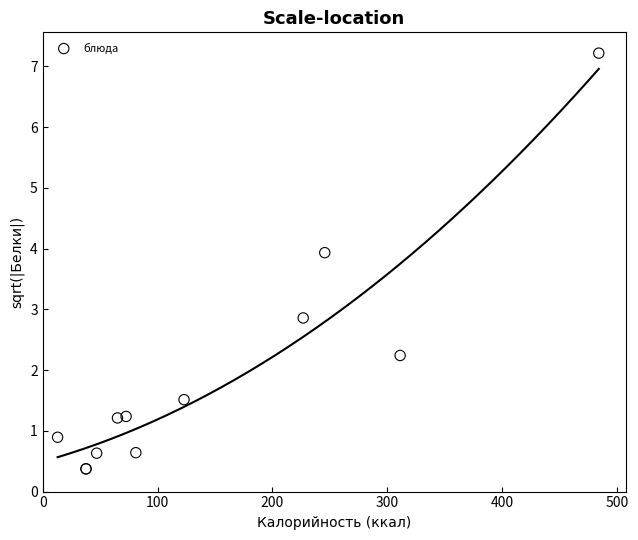

What Y value in the scatter plot is closest to 3?

2.9